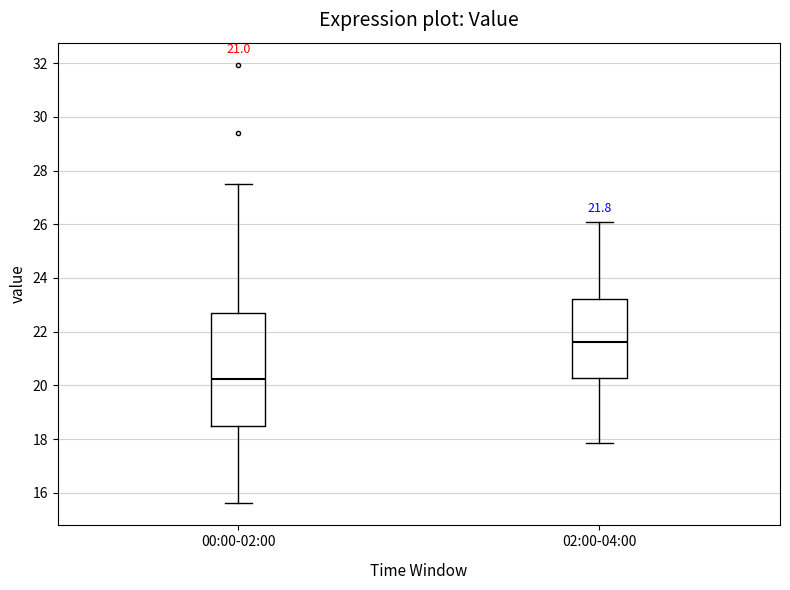

Which box's median line is the lowest?

00:00-02:00